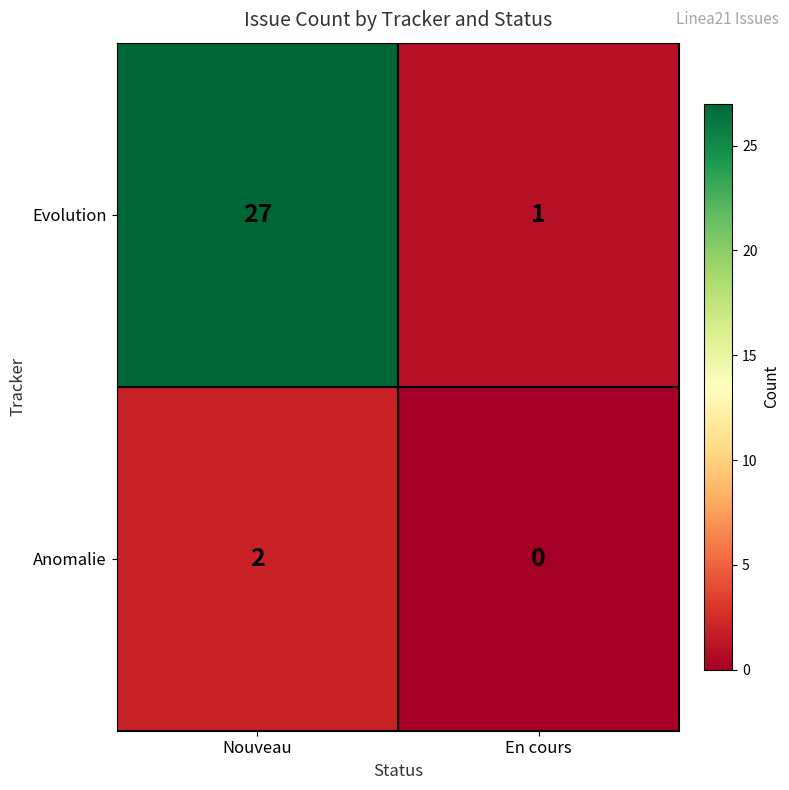

List the series in order of their peak value, highest first.

Evolution, Anomalie